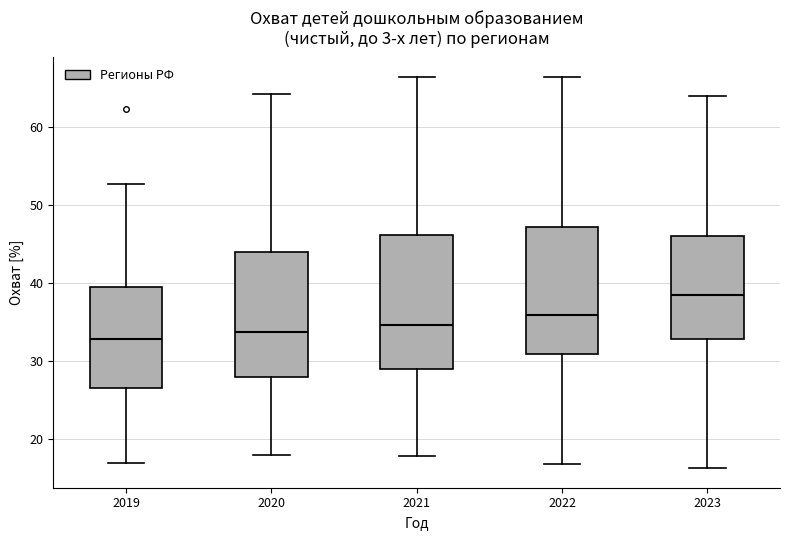

Which box has the highest median line?

2023